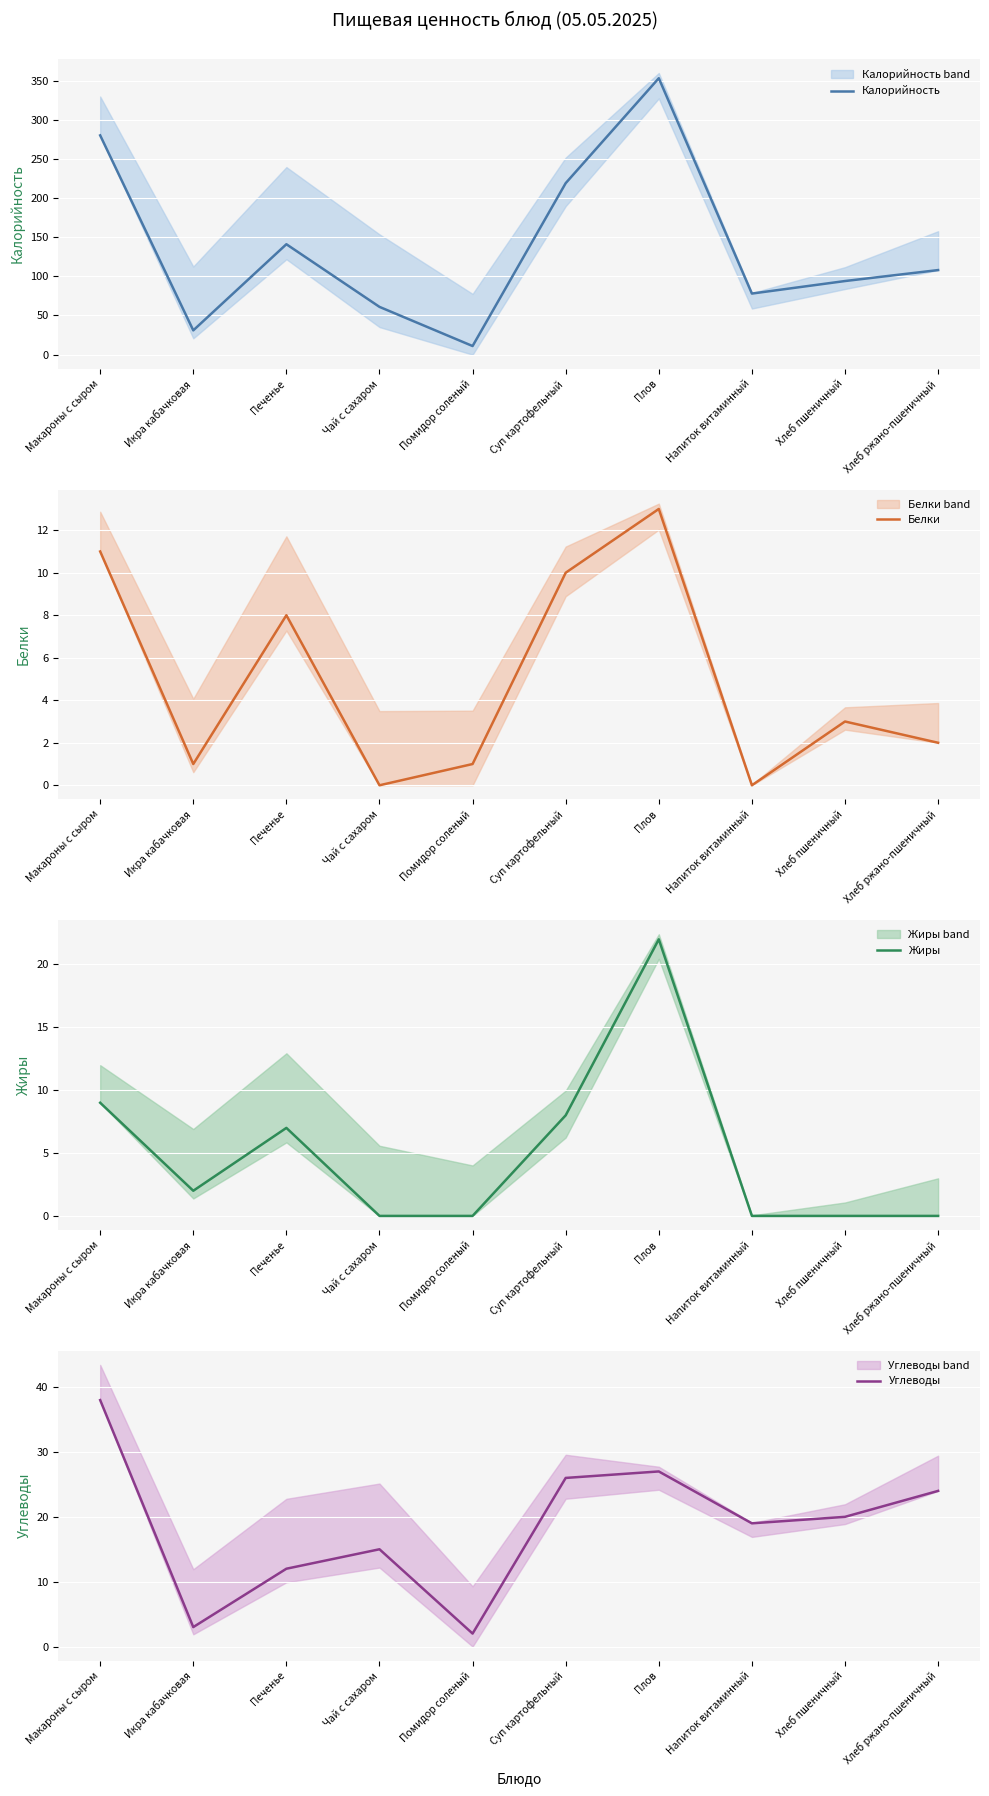

Which has a higher value, Напиток витаминный or Чай с сахаром?

Напиток витаминный